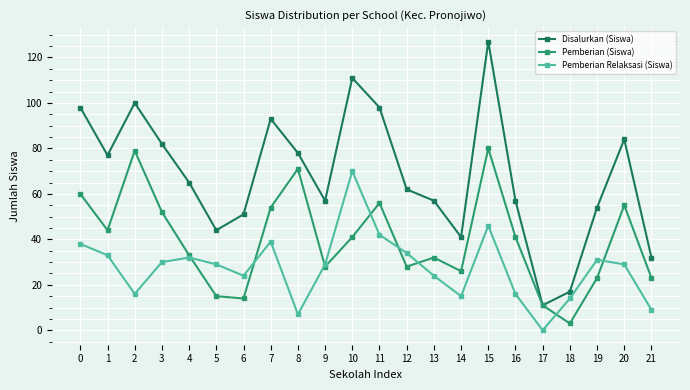

Reading left to right, extract all data points from this chart.

Disalurkan (Siswa): 98	77	100	82	65	44	51	93	78	57	111	98	62	57	41	127	57	11	17	54	84	32
Pemberian (Siswa): 60	44	79	52	33	15	14	54	71	28	41	56	28	32	26	80	41	11	3	23	55	23
Pemberian Relaksasi (Siswa): 38	33	16	30	32	29	24	39	7	29	70	42	34	24	15	46	16	0	14	31	29	9